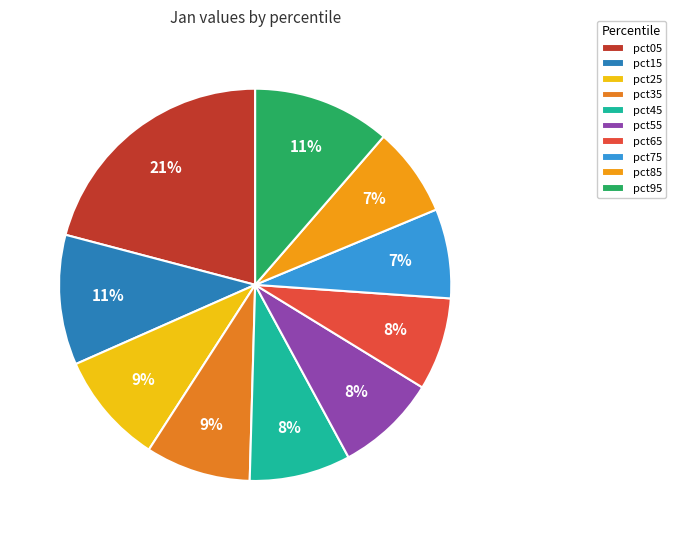

Is there a majority slice in this chart?

No